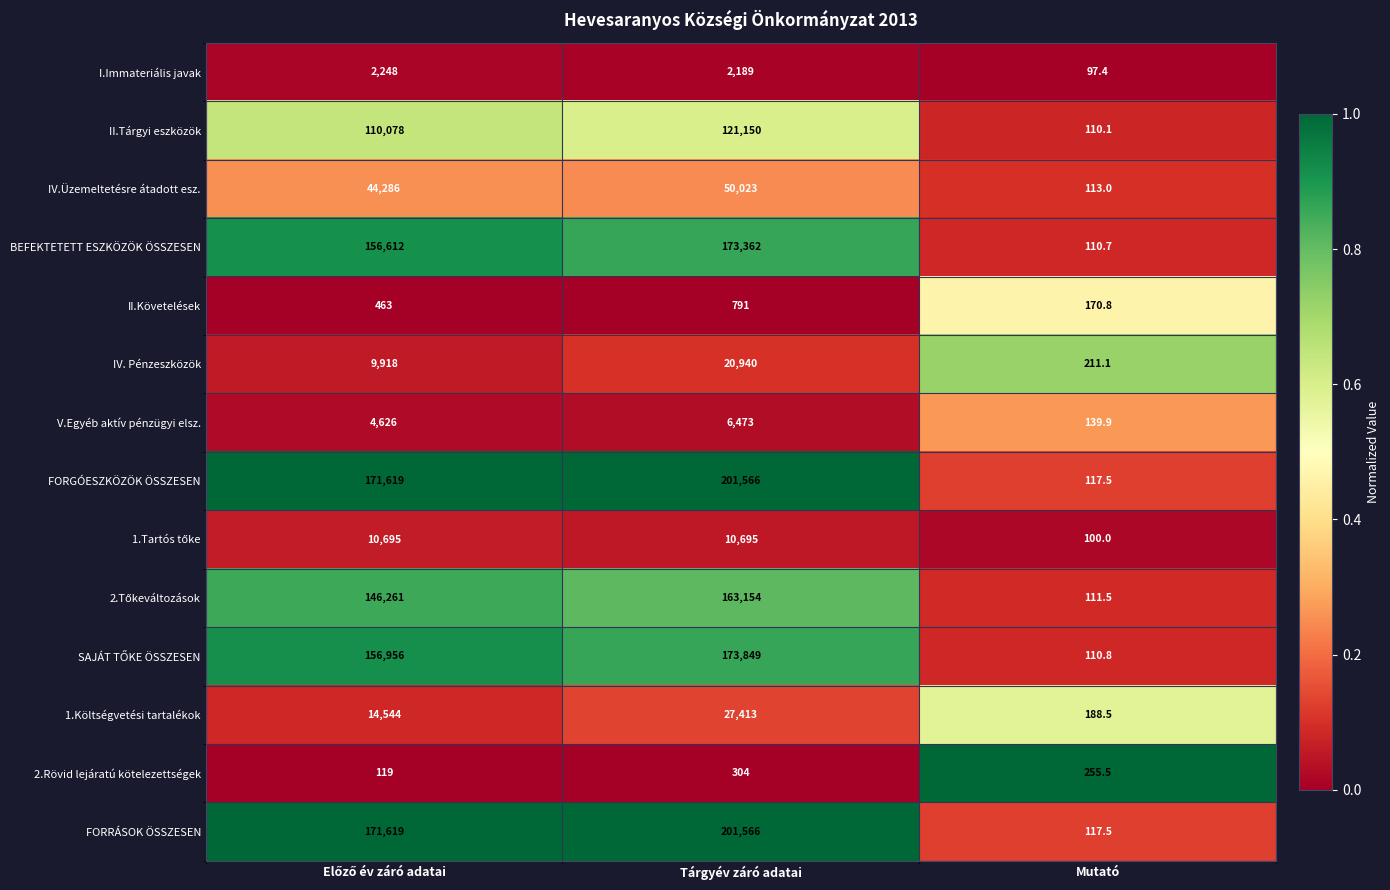

True or false: IV.Üzemeltetésre átadott esz. has a value of 113.0 at Mutató.

True